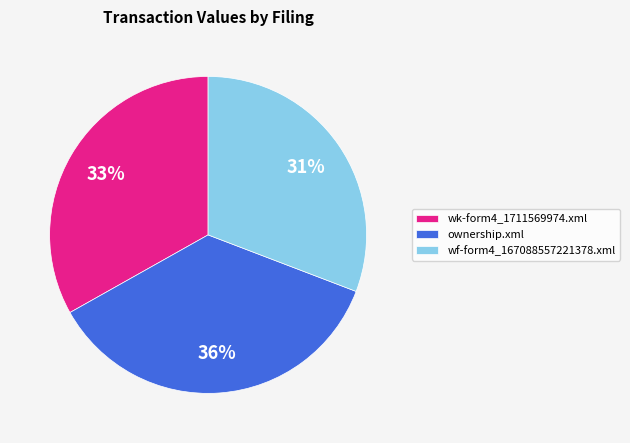

Is it true that wf-form4_167088557221378.xml is 38% of the pie?

False